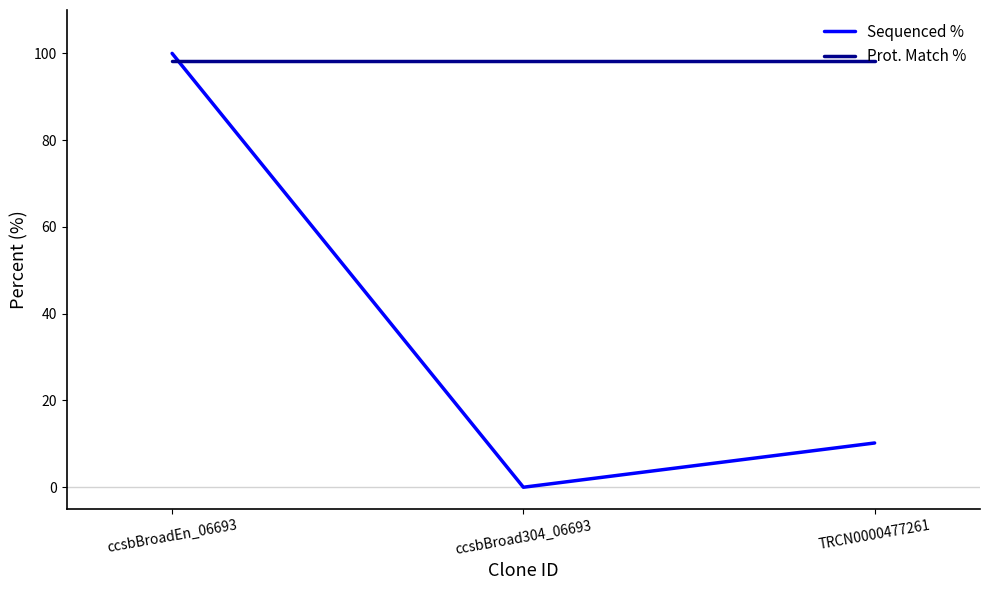

How many lines are shown in the chart?

2